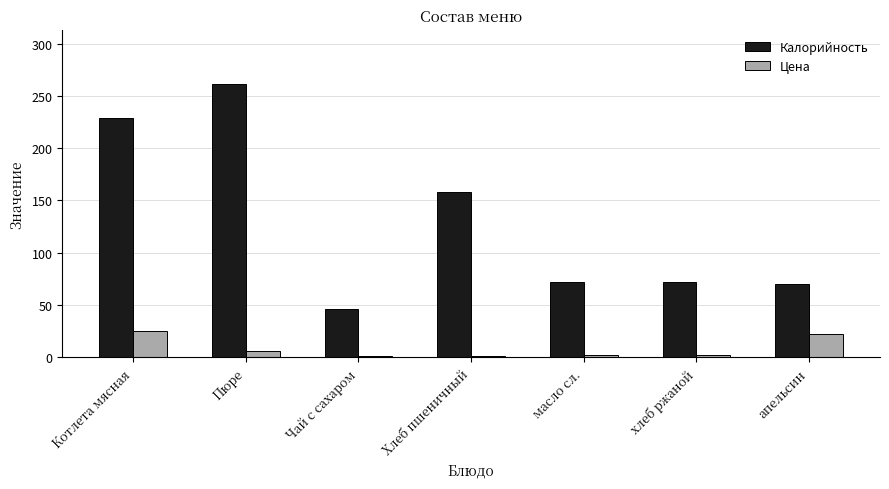

Count the number of data series in this chart.

2